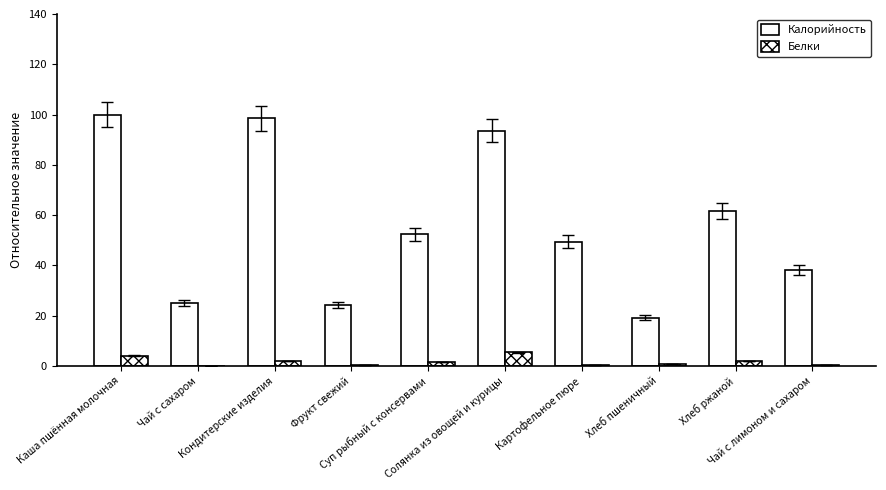

Is the value of Калорийность at Хлеб пшеничный greater than the value of Белки at Суп рыбный с консервами?

Yes